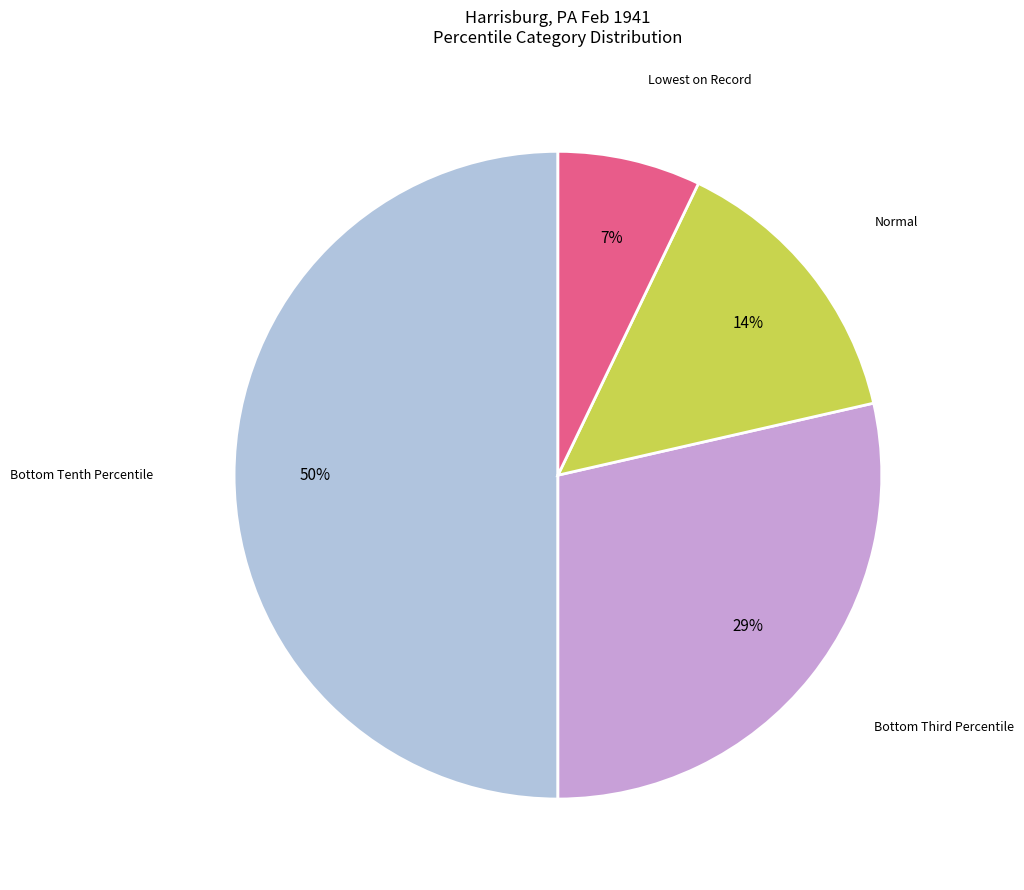

How many segments does this pie chart have?

4